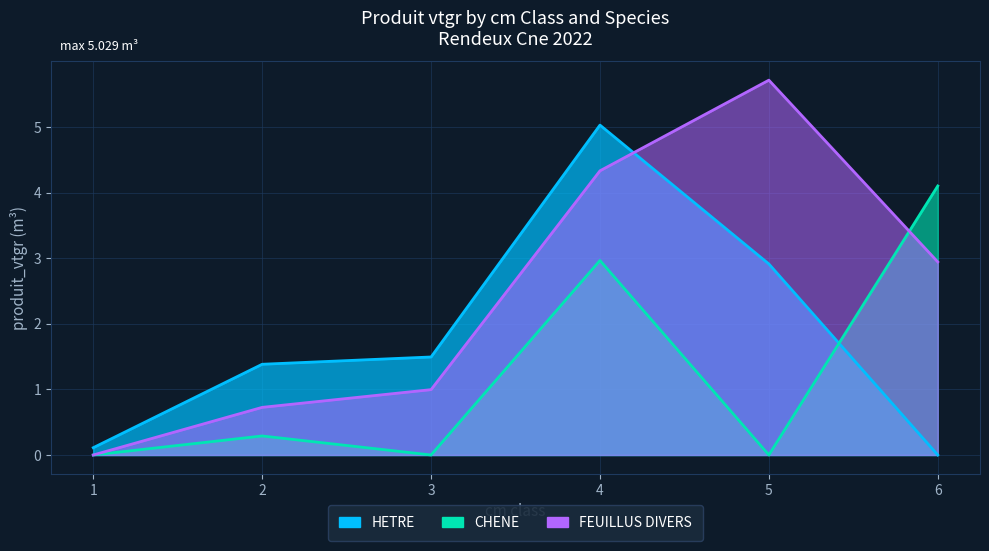

What is the sum of the FEUILLUS DIVERS values at 6 and 5?

8.7